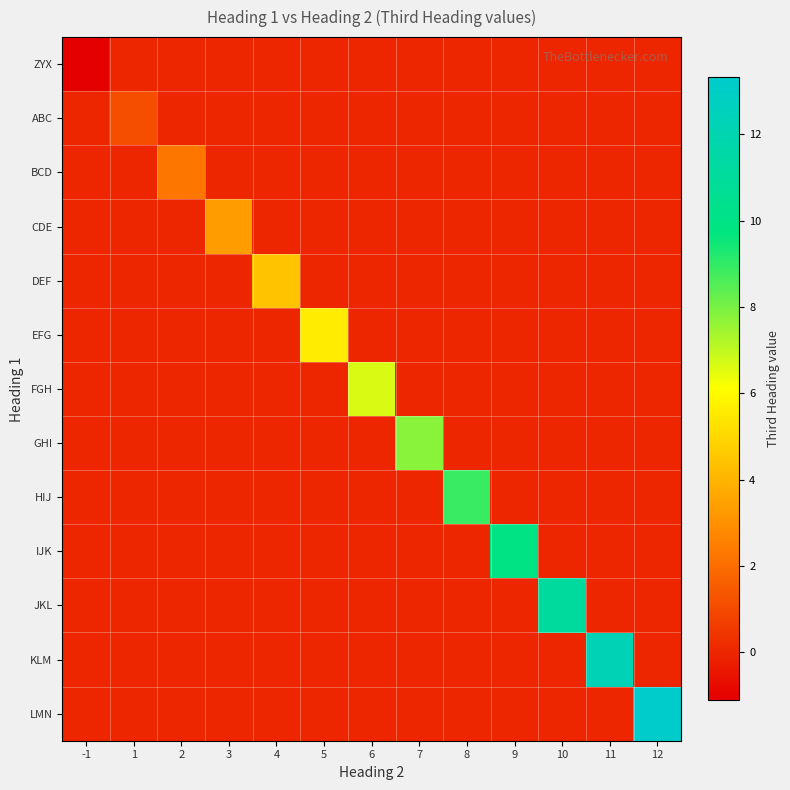

Rank the series at 6 from highest to lowest value.

FGH, ZYX, ABC, BCD, CDE, DEF, EFG, GHI, HIJ, IJK, JKL, KLM, LMN